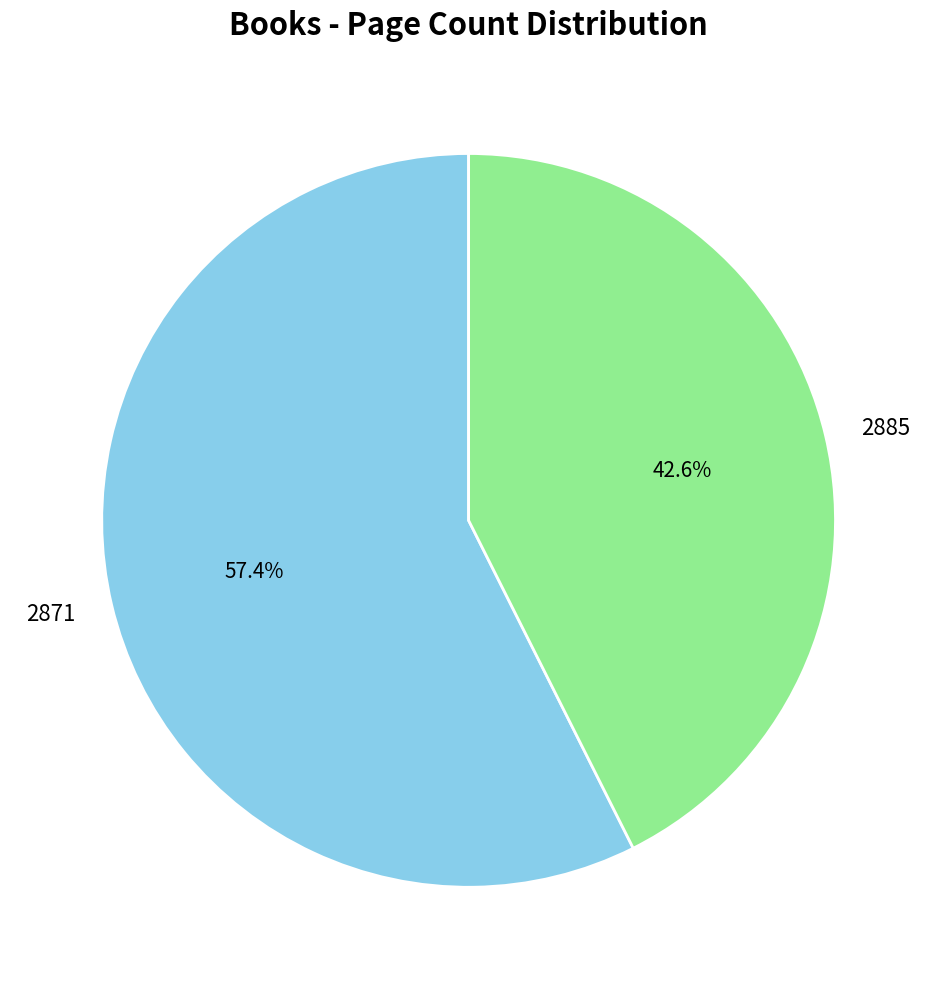

Combined, what portion of the pie is 2885 and 2871?

100.0%